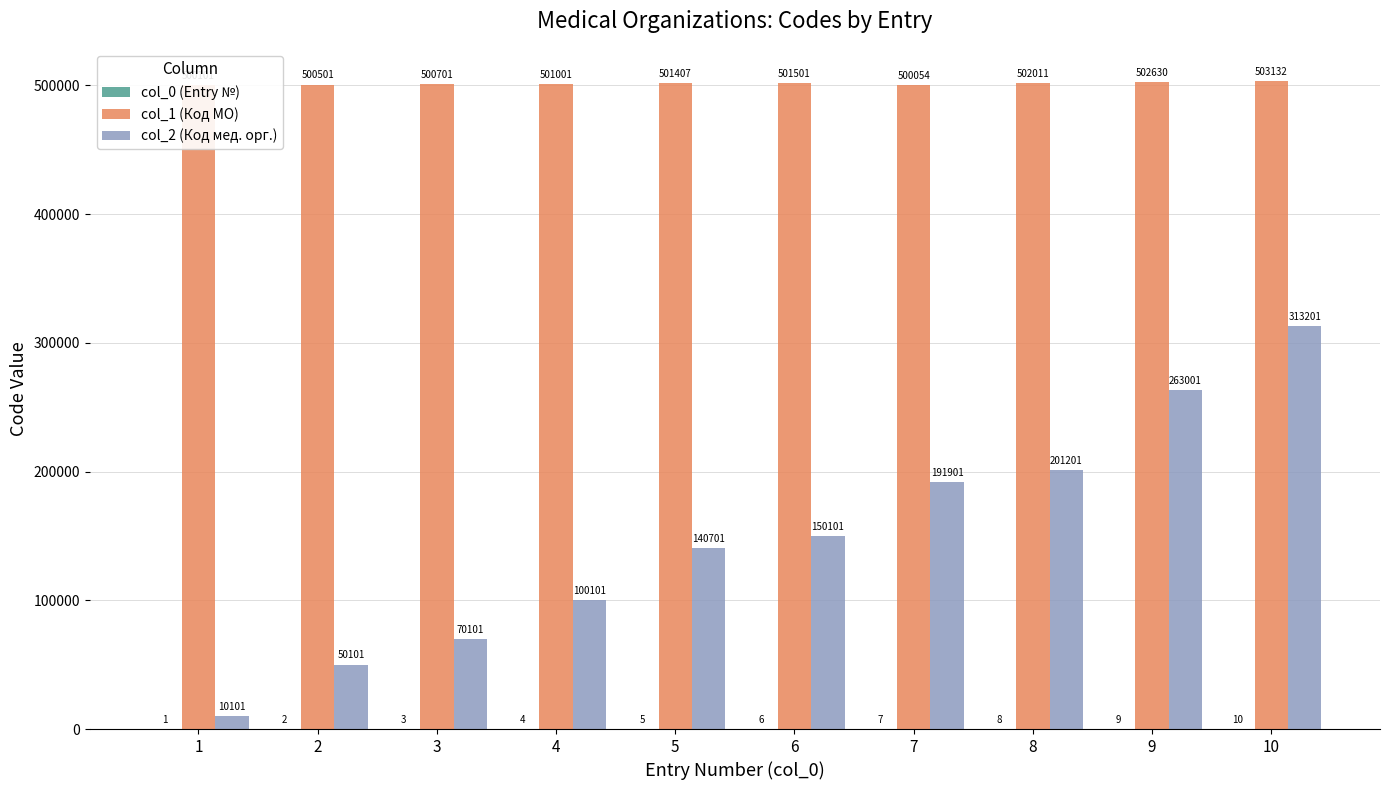

Read the col_2 (Код мед. орг.) value at 7.

191901